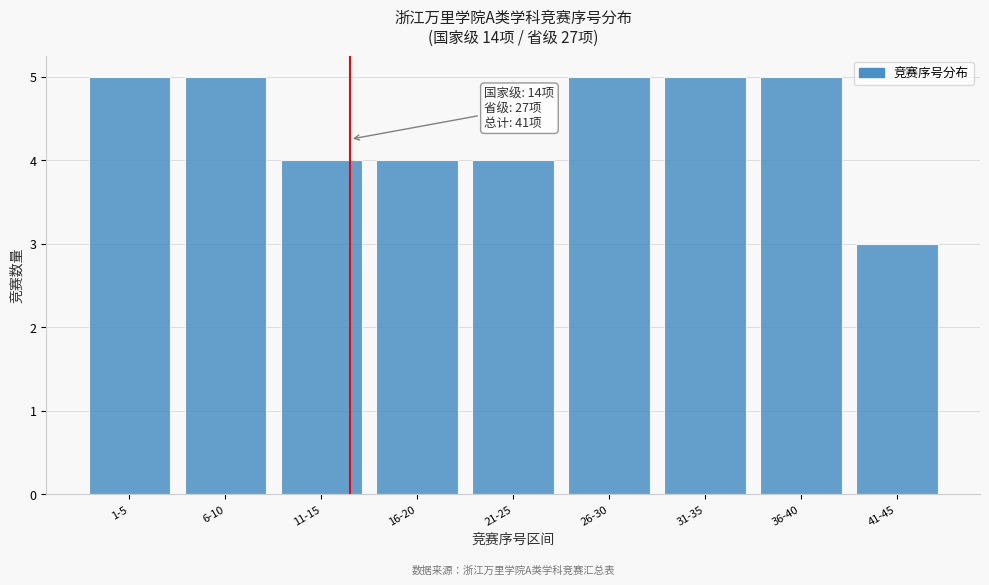

Reading left to right, extract all data points from this chart.

5	5	4	4	4	5	5	5	3